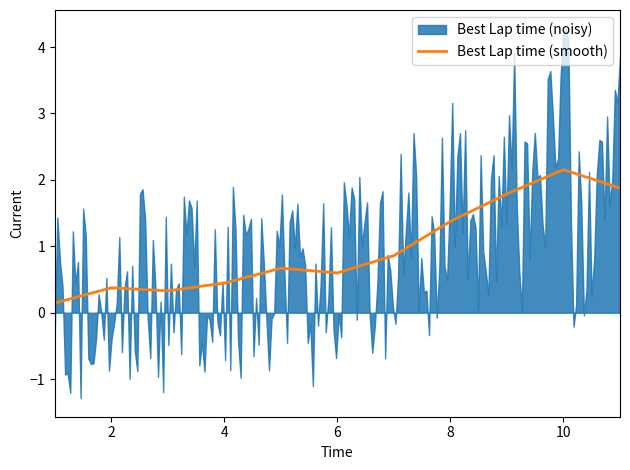

True or false: there are more than 1 points higher than both neighbors.

True